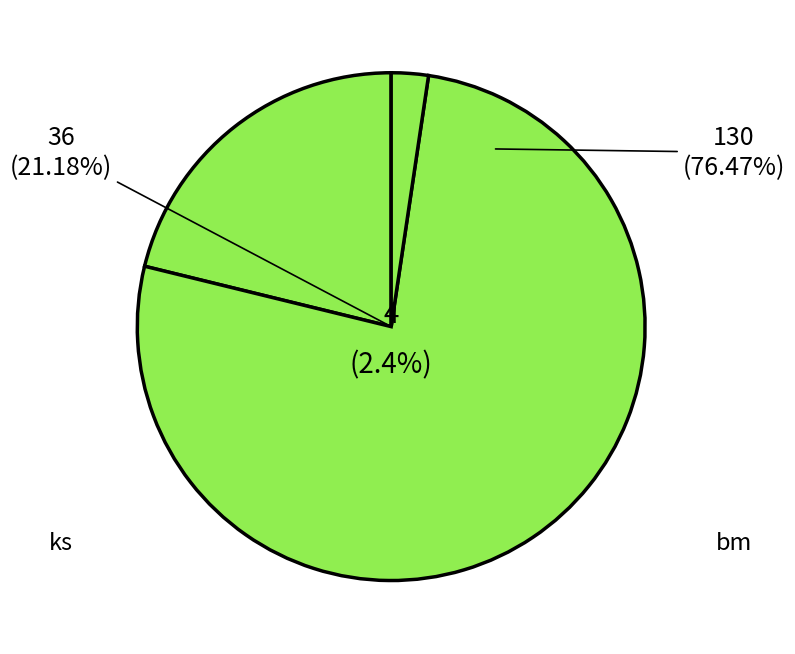

The ks slice represents 52% of the pie. True or false?

False